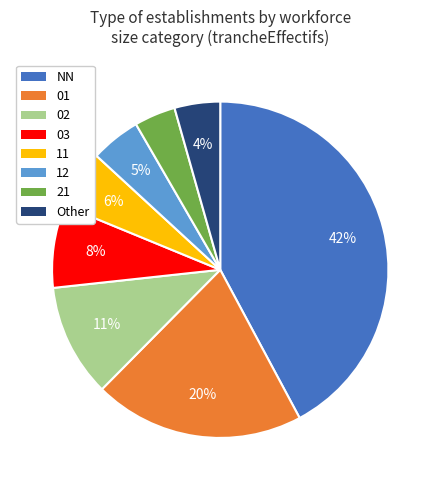

Does any single category account for the majority?

No